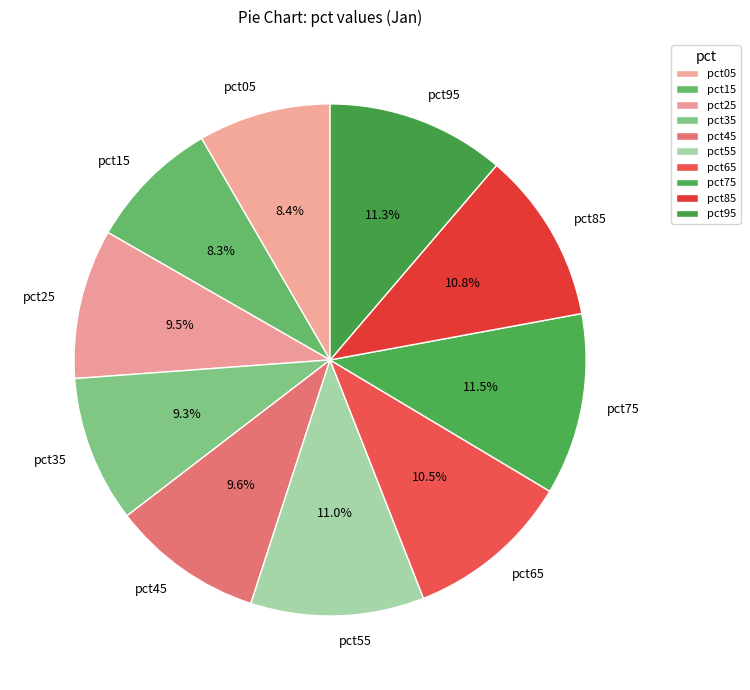

Does pct35 represent more than half of the total?

No